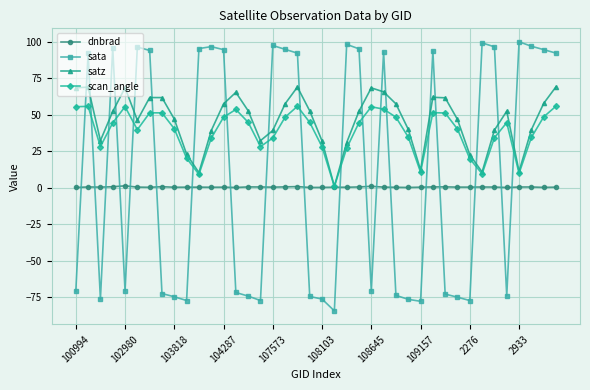

What is the maximum value for satz?

69.0